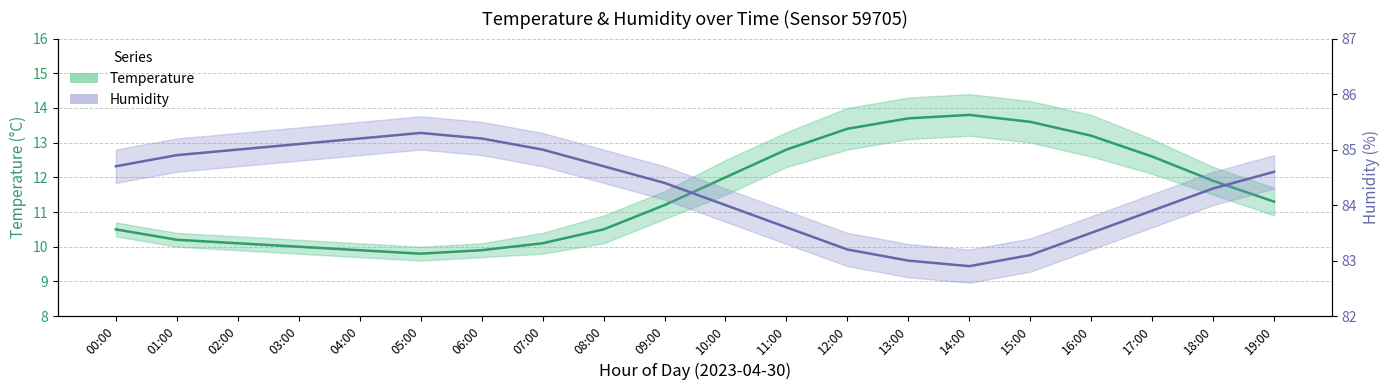

Is the value of temperature at 13:00 greater than the value of humidity at 09:00?

No